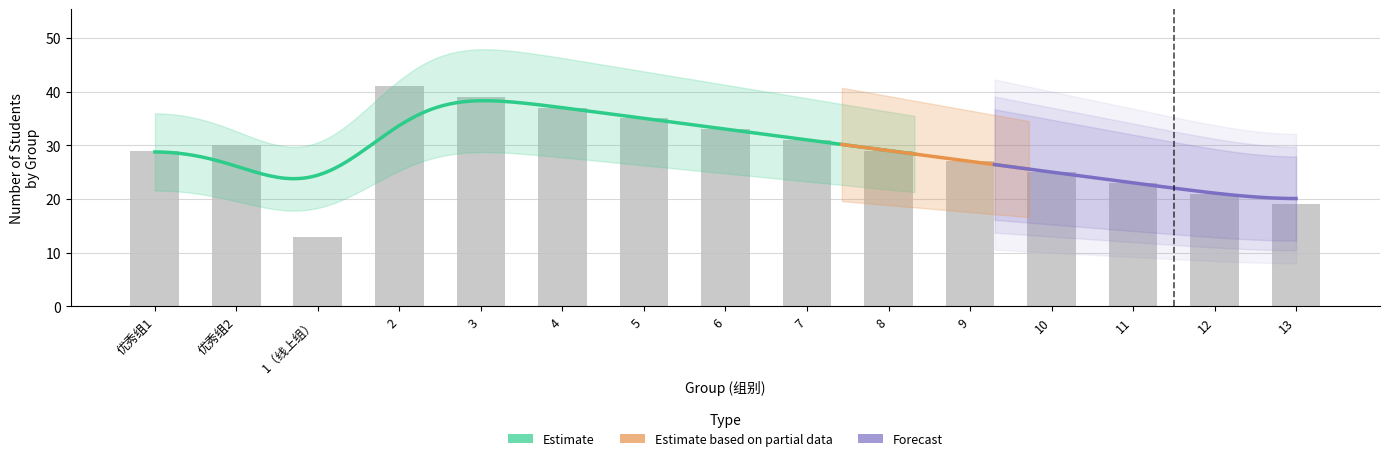

Is it true that the value at 优秀组2 is 30?

True